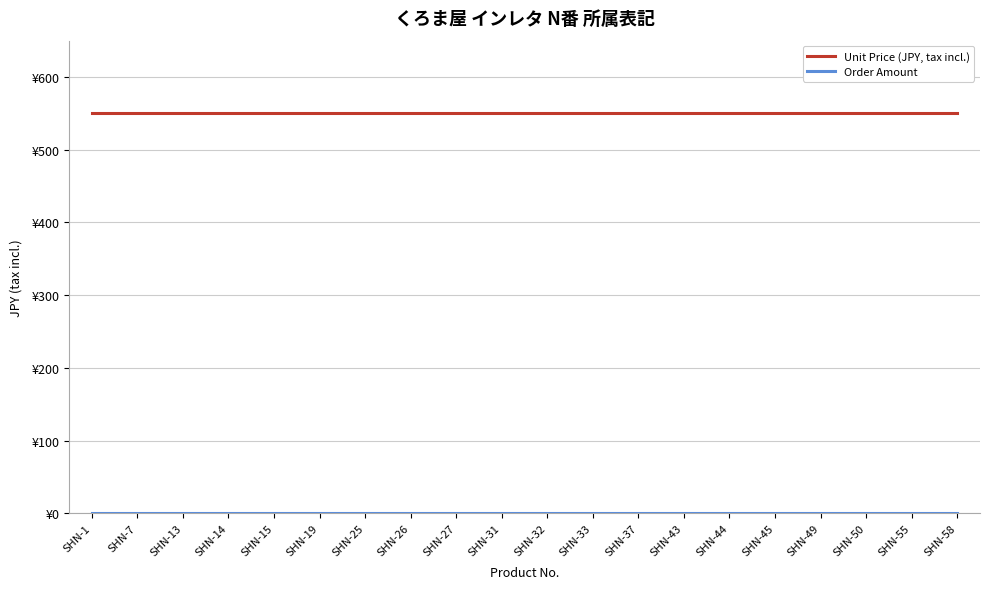

Which series has the largest total across all categories?

Unit Price (JPY, tax incl.)